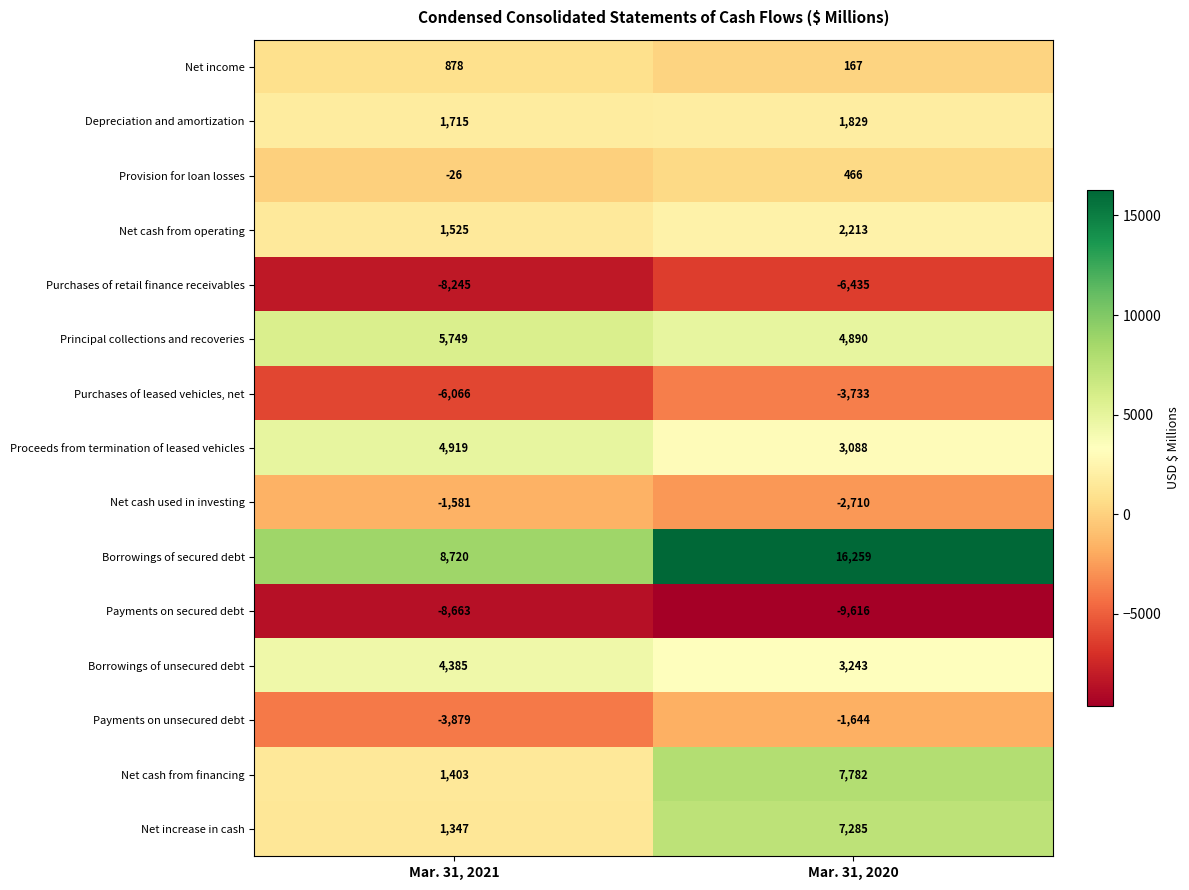

What is the sum of the Principal collections and recoveries values at Mar. 31, 2020 and Mar. 31, 2021?

10639